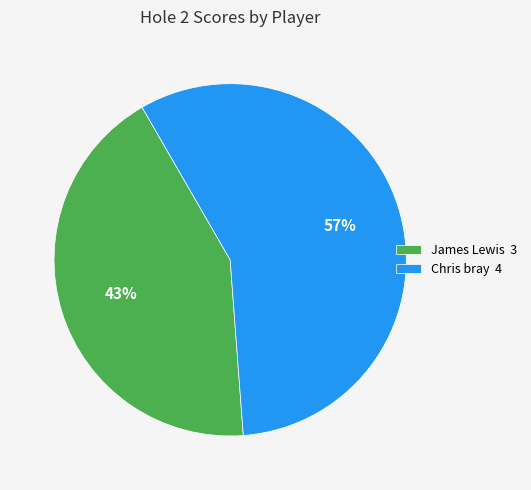

Which category has the smallest portion of the pie?

James Lewis